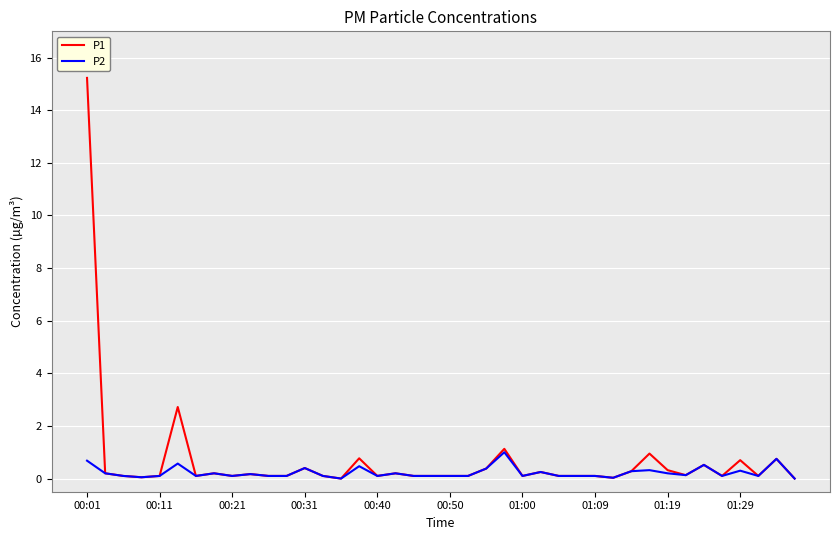

What is the average value of the P1 series?

0.7